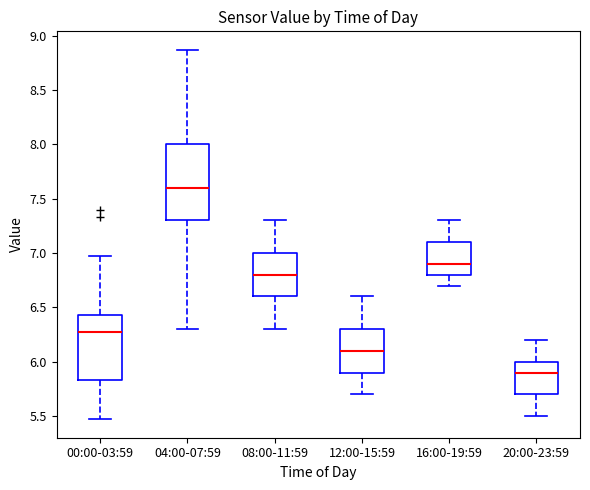

Where is the lower edge of the box for 20:00-23:59 on the y-axis? The values are not printed on the chart, so give them approximately, as read against the axis.

5.70